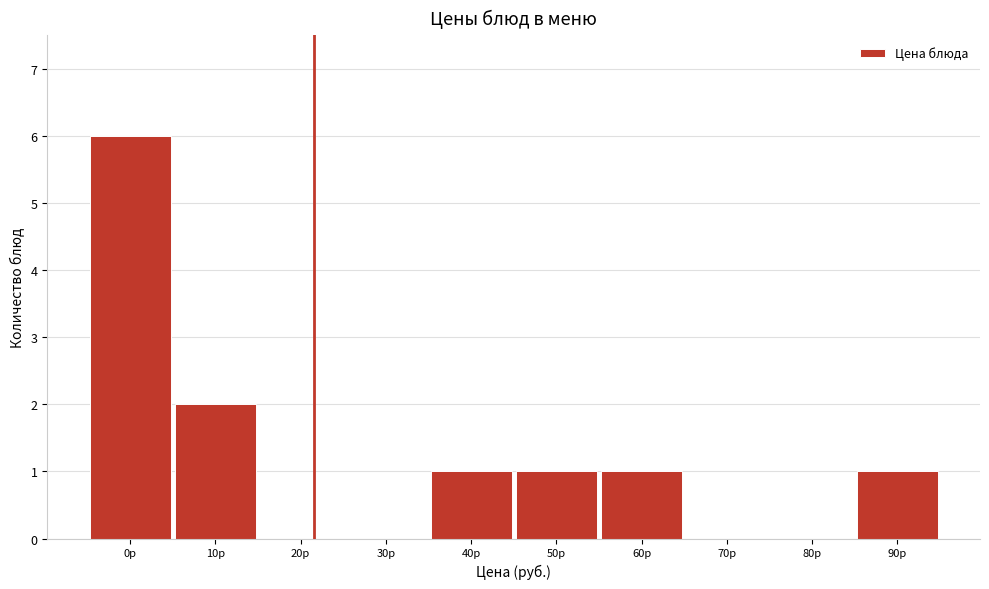

Reading left to right, list all the values displayed in this chart.

0р=6	10р=2	20р=0	30р=0	40р=1	50р=1	60р=1	70р=0	80р=0	90р=1